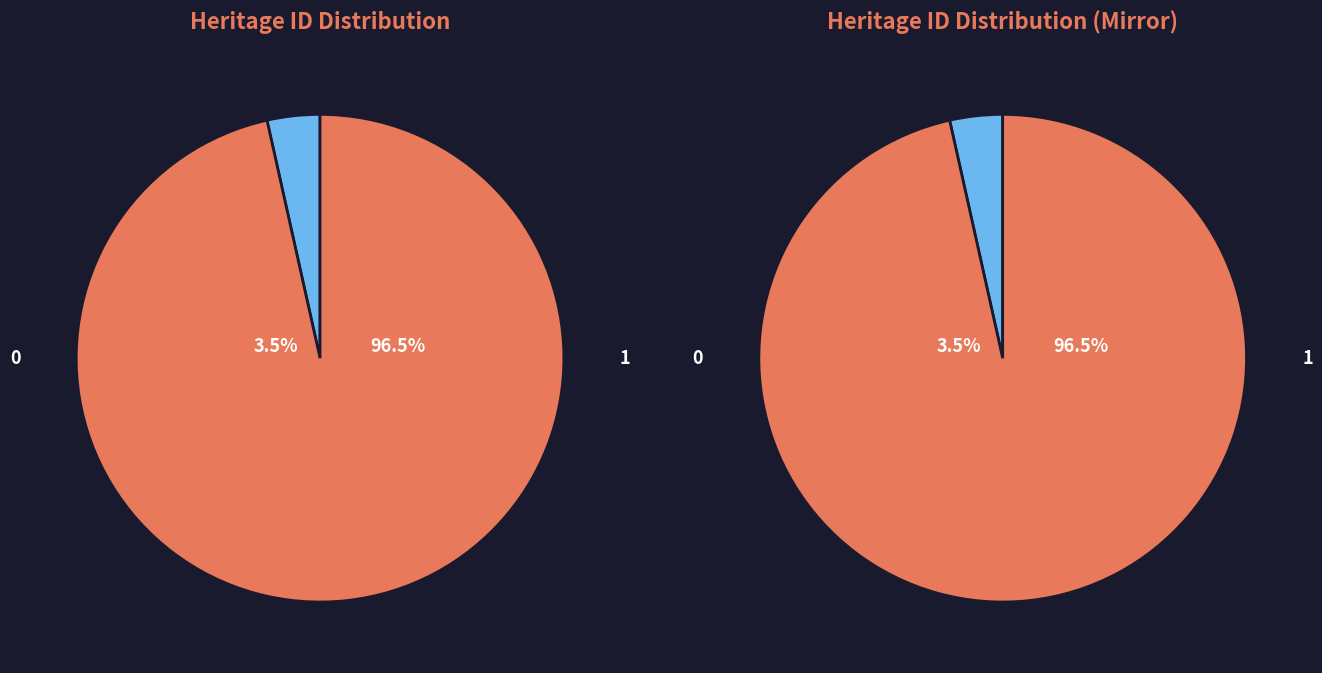

Is there any slice that represents more than half of the pie?

Yes